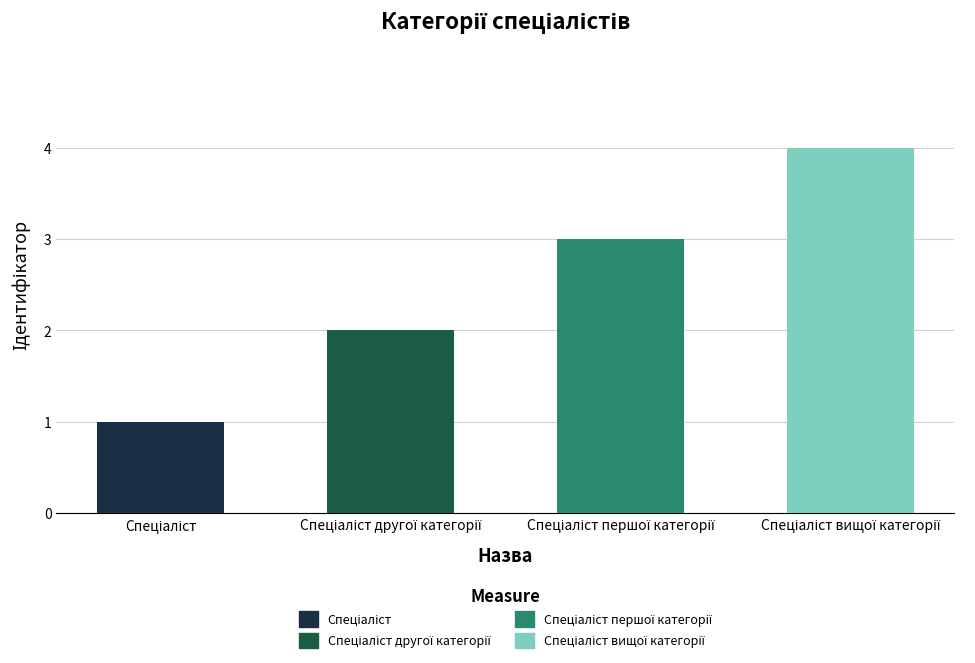

Reading right to left, what are all the values shown in this chart?

4	3	2	1